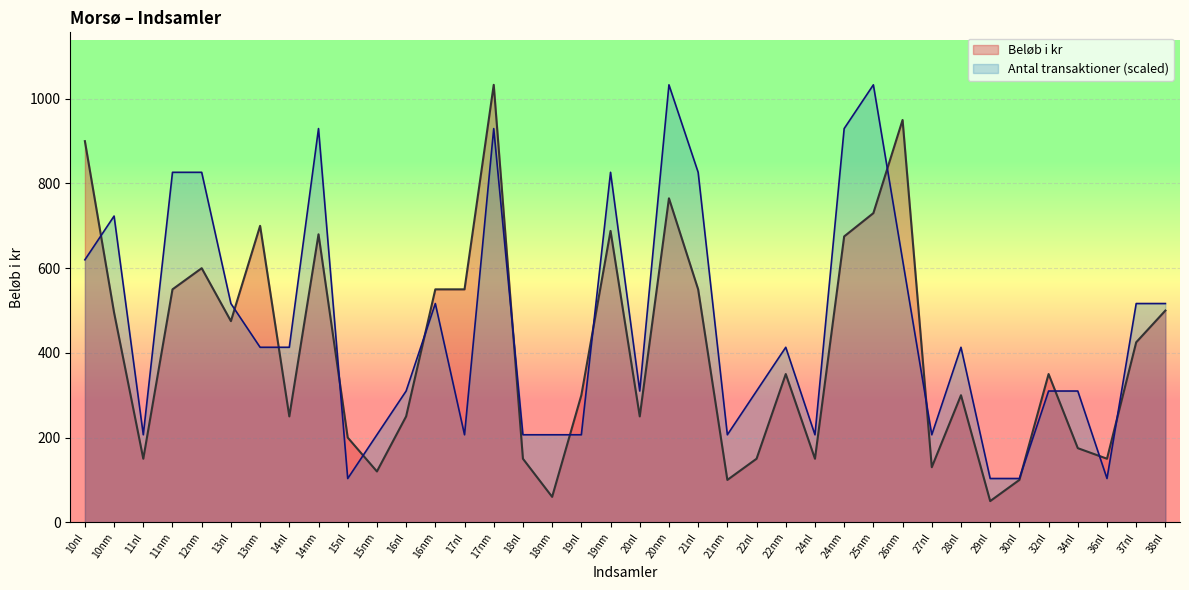

What is the spread (max minus min) of values at 17nm?

103.3